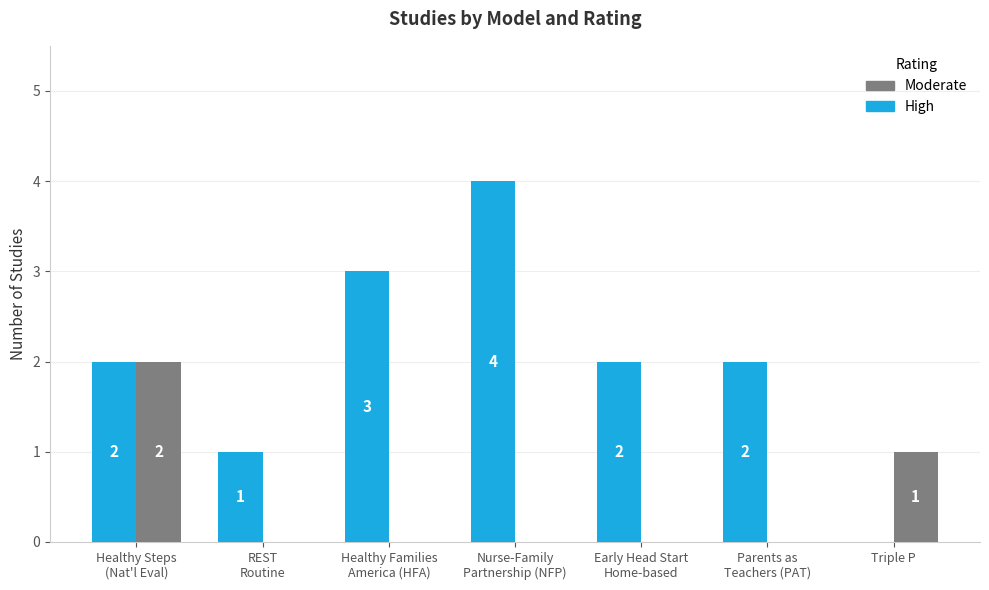

Reading left to right, list all the values displayed in this chart.

High: Healthy Steps
(Nat'l Eval)=2	REST
Routine=1	Healthy Families
America (HFA)=3	Nurse-Family
Partnership (NFP)=4	Early Head Start
Home-based=2	Parents as
Teachers (PAT)=2	Triple P=0
Moderate: Healthy Steps
(Nat'l Eval)=2	REST
Routine=0	Healthy Families
America (HFA)=0	Nurse-Family
Partnership (NFP)=0	Early Head Start
Home-based=0	Parents as
Teachers (PAT)=0	Triple P=1